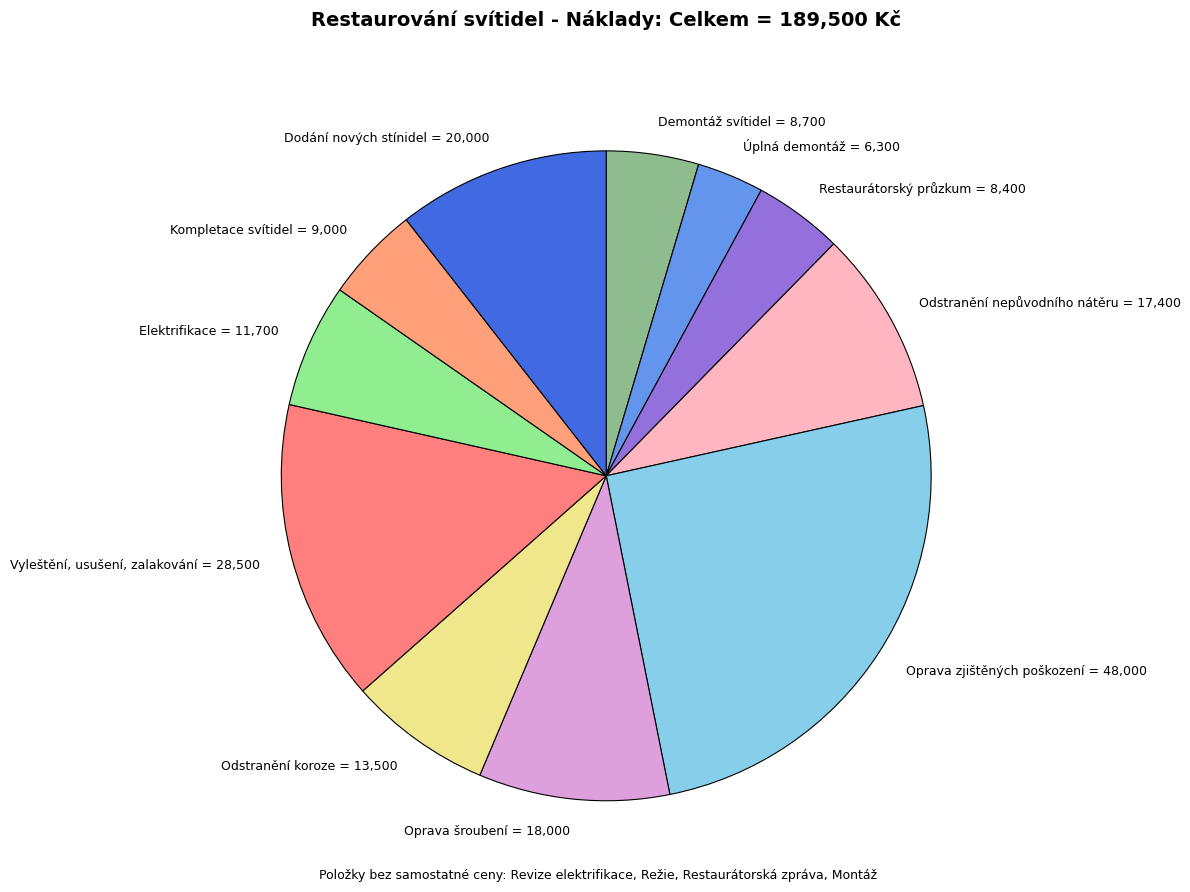

Is the sum of Vyleštění, usušení, zalakování and Kompletace svítidel greater than half?

No